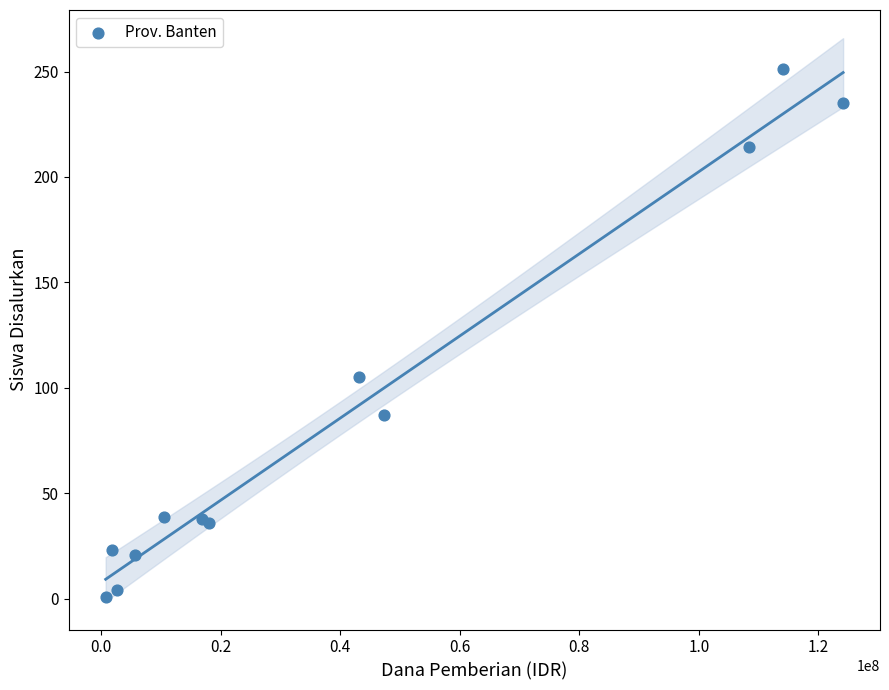

What Y value in the scatter plot is closest to 126?

105